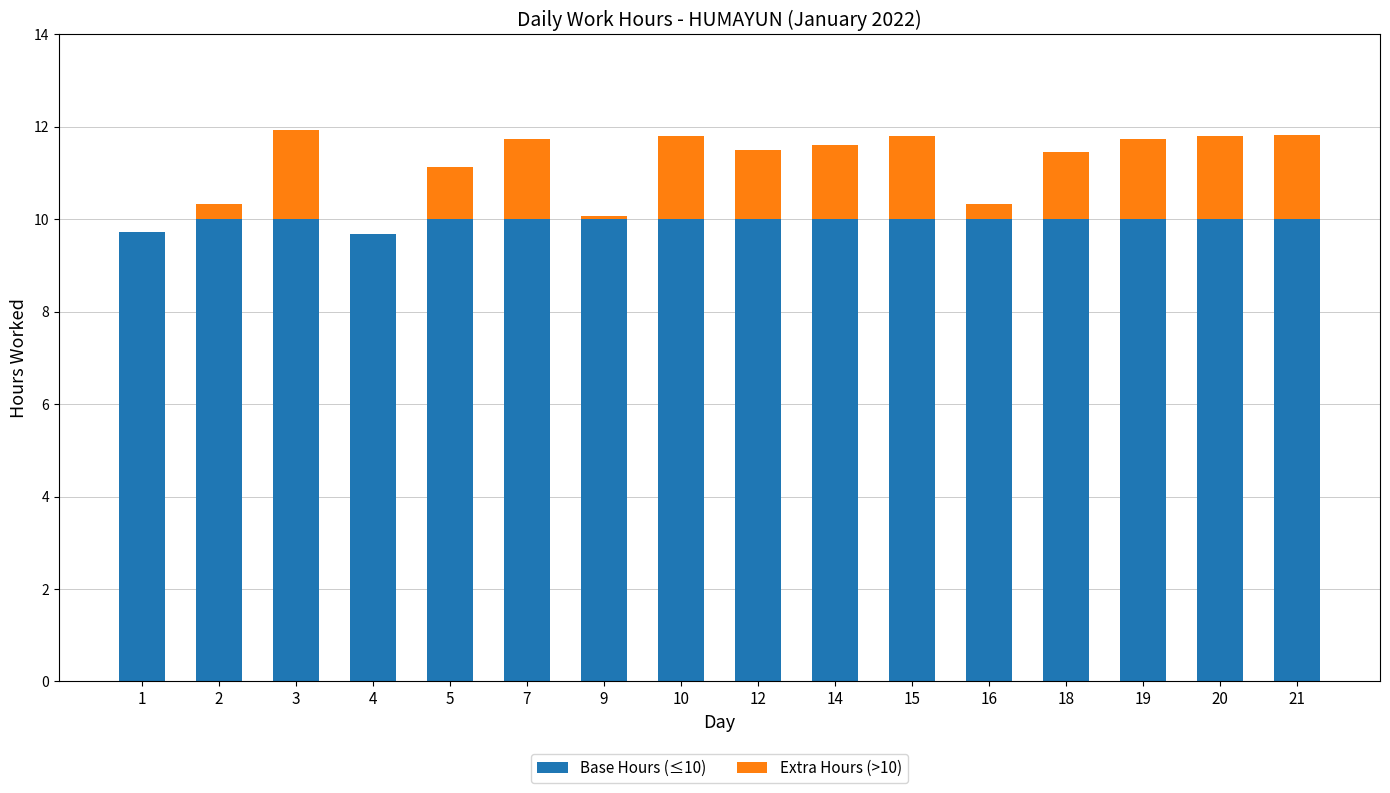

Is it true that Base Hours (≤10) equals 14.5 at 10?

False